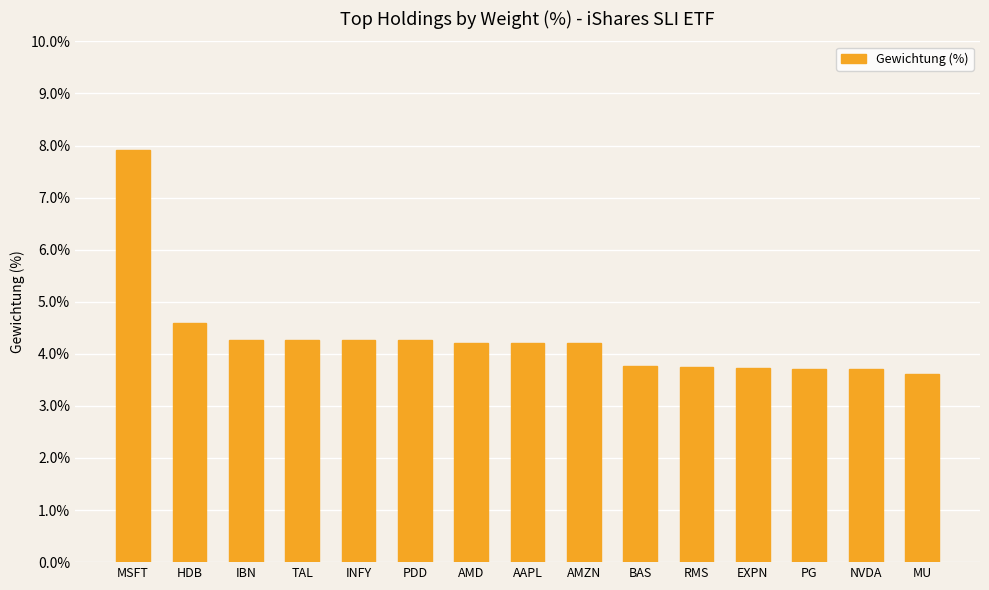

The value at HDB is 4.6. True or false?

True